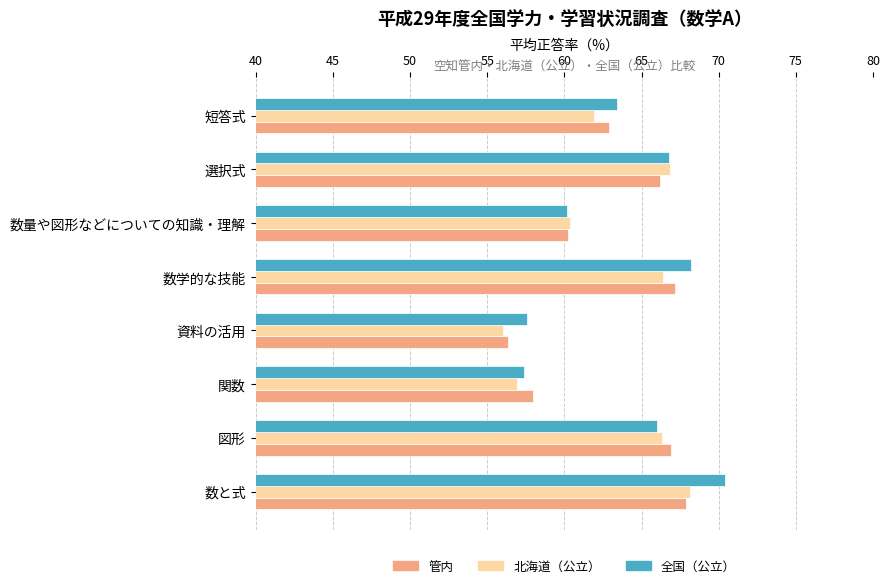

Which category has the highest value in the 北海道（公立） series?

数と式